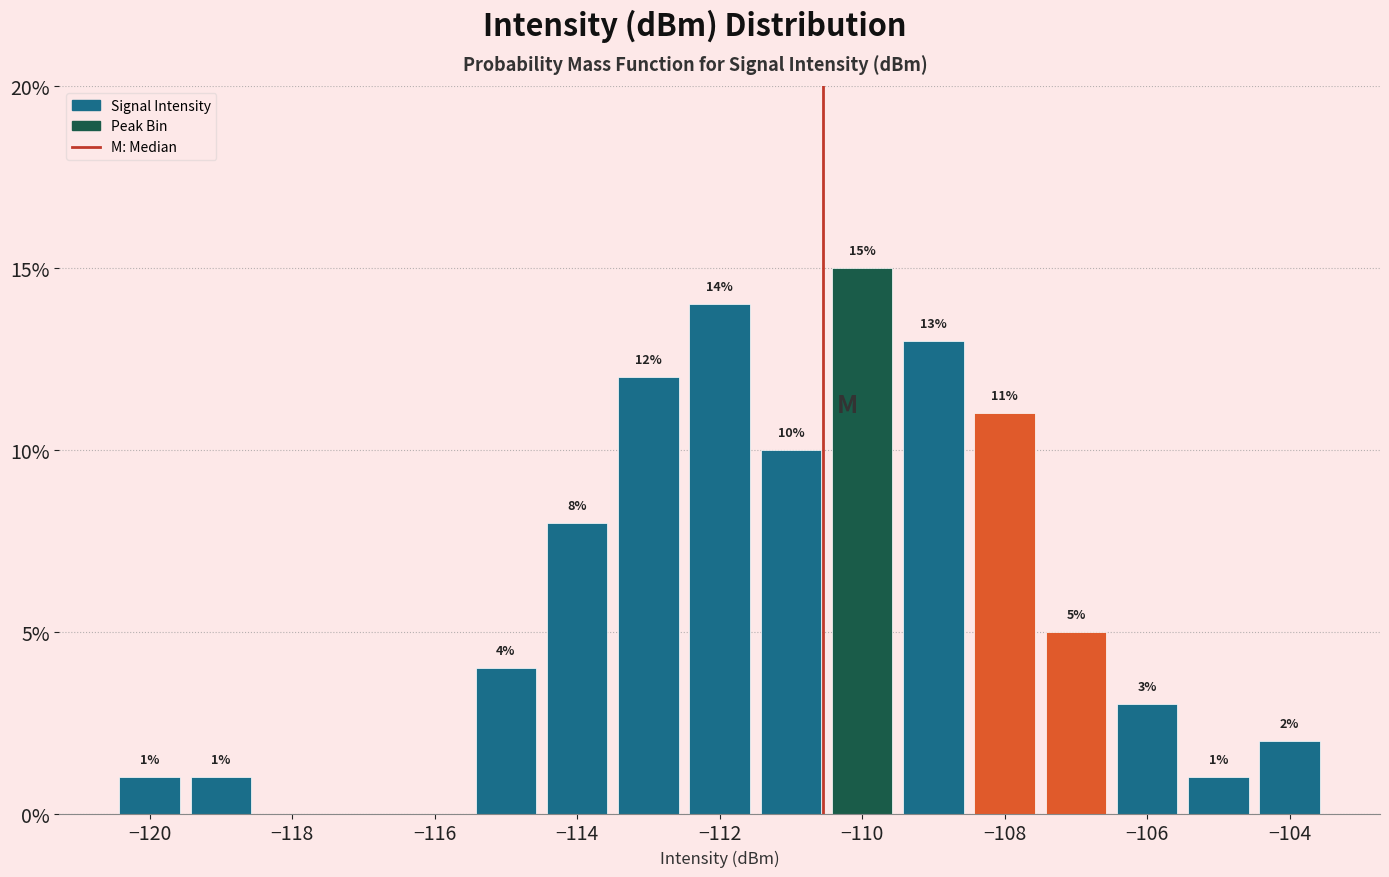

Which range on the x-axis has the tallest bar?

-110.5 to -109.5